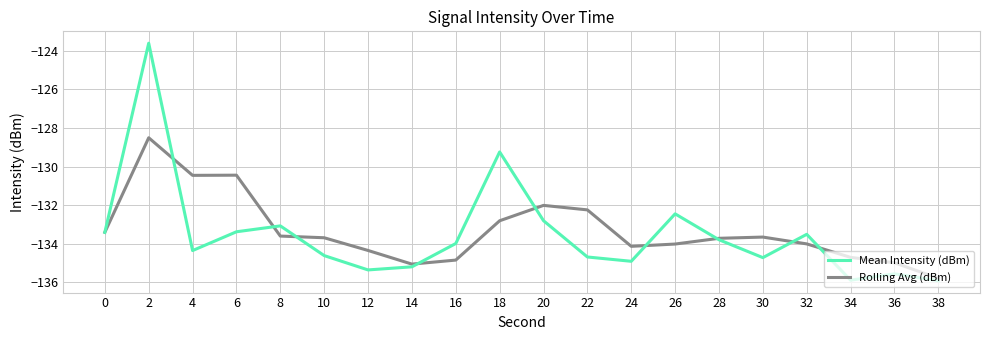

Is the value of Mean Intensity (dBm) at 34 greater than the value of Rolling Avg (dBm) at 6?

No